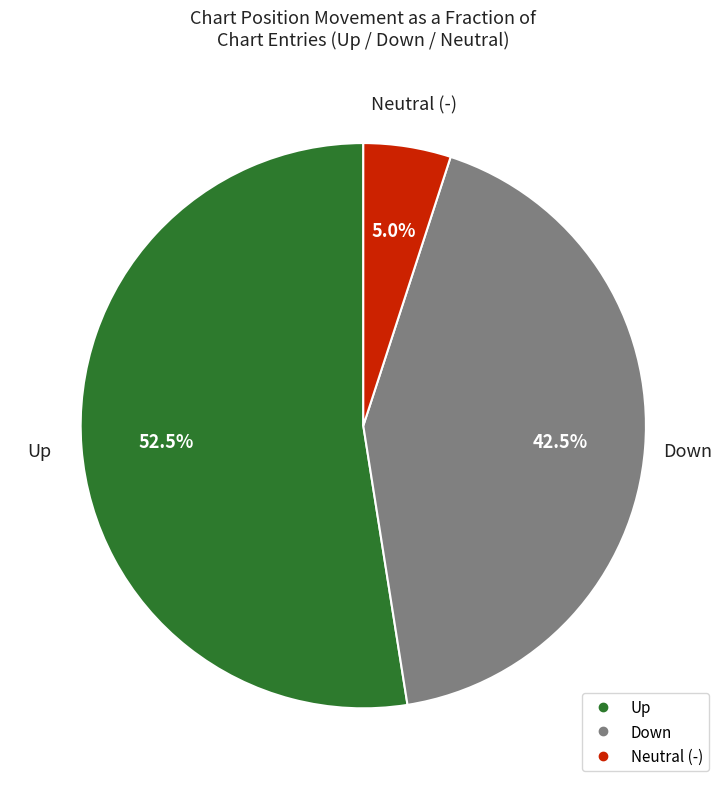

Count the number of slices in the pie.

3